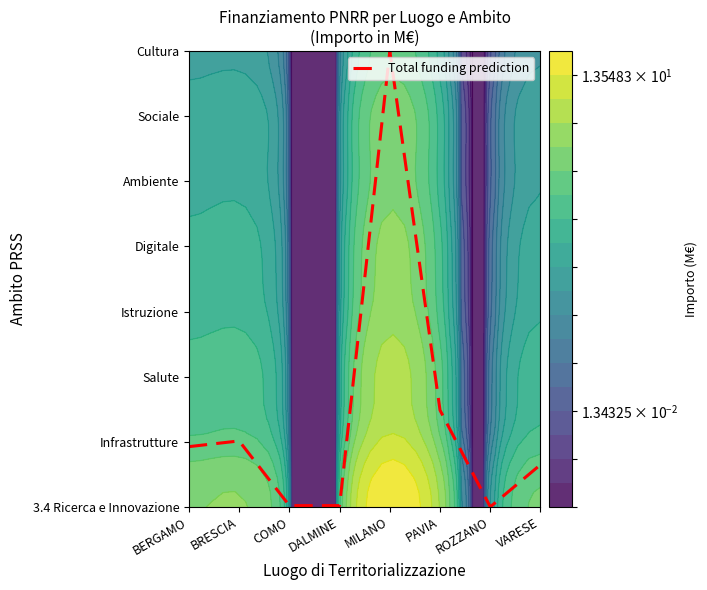

What is the change in value from BRESCIA to PAVIA?

+0.5